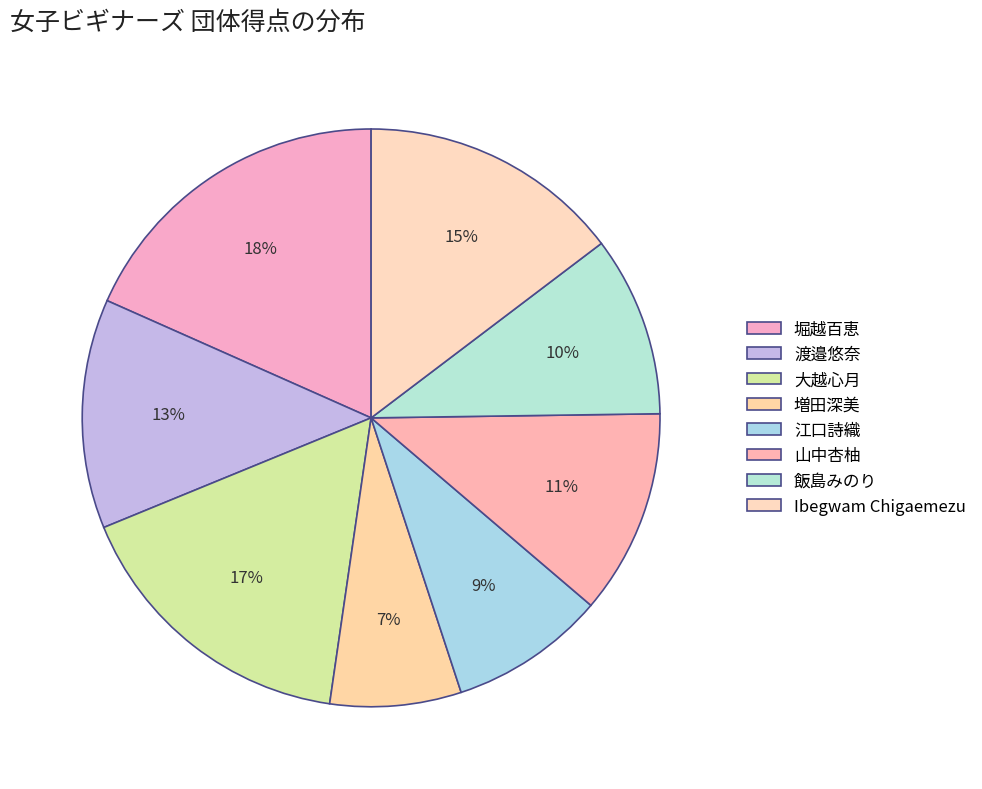

Is the sum of 大越心月 and 渡邉悠奈 greater than half?

No